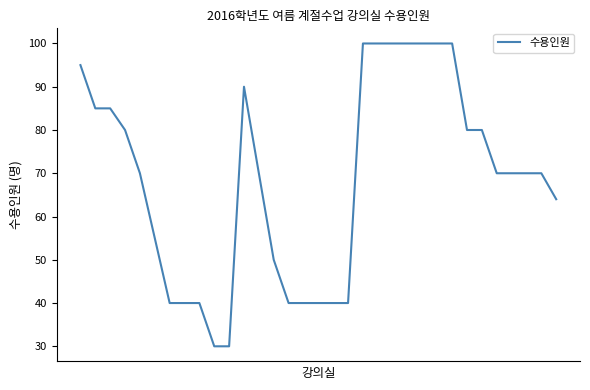

What is the greatest value displayed?

100